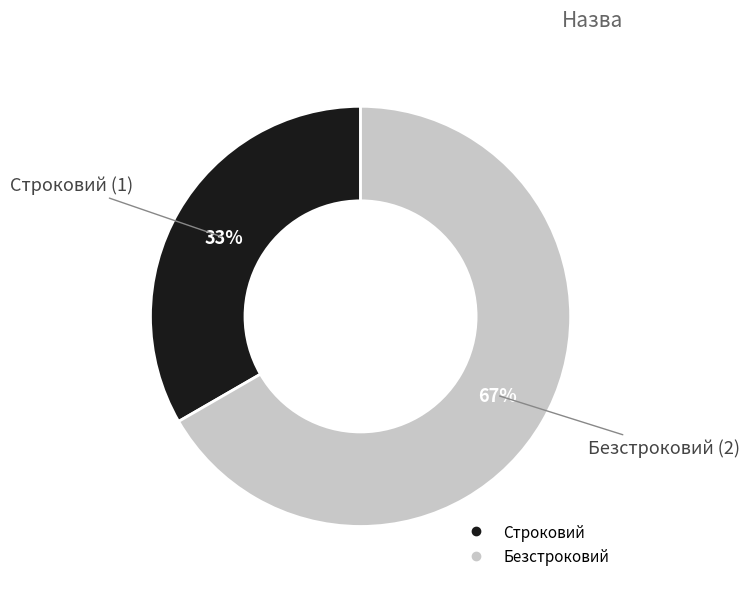

What percentage is the Строковий slice, to the nearest percent?

33%